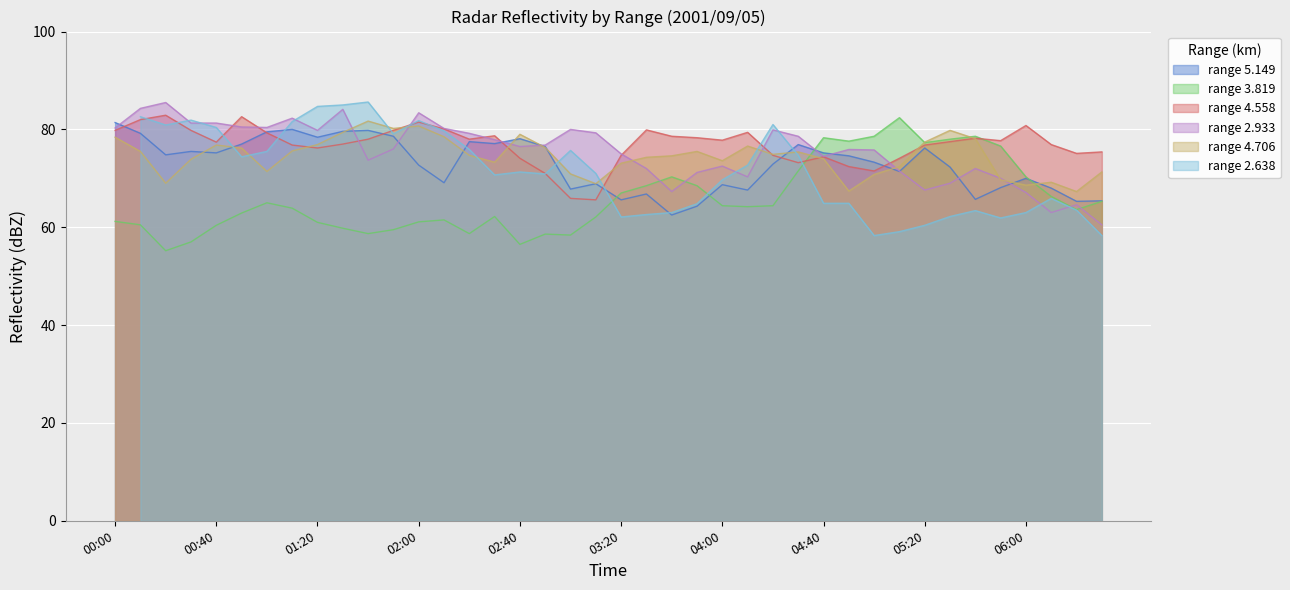

Which series changed the most between 2001/09/05 05:00 and 2001/09/05 05:40?

5.149